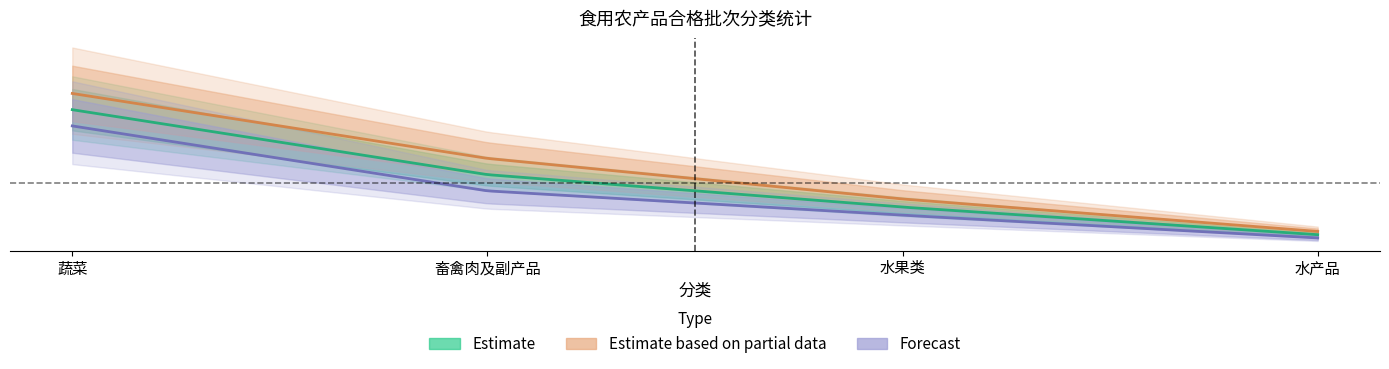

Rank the series by their average value, from highest to lowest.

Estimate based on partial data, Estimate, Forecast